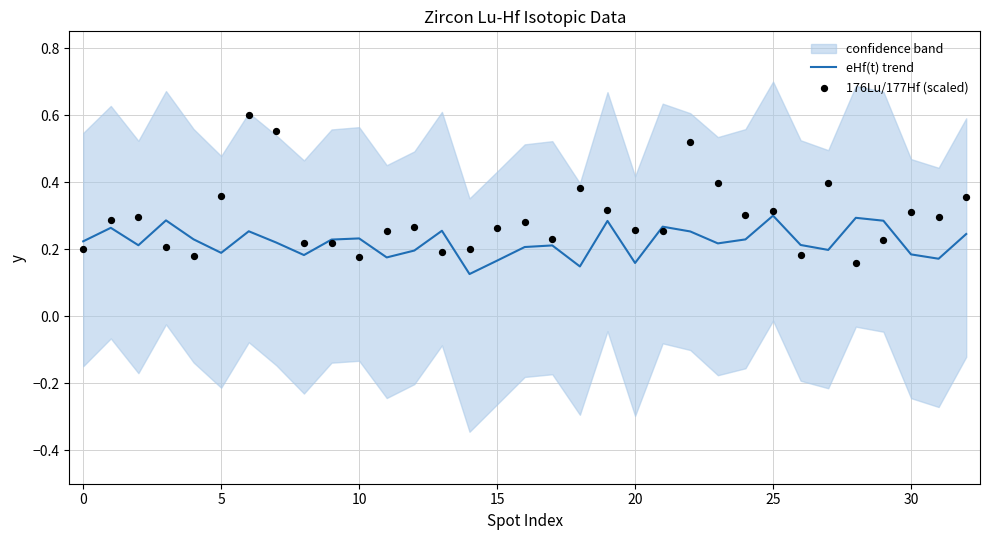

At how many categories does at least one series exceed 0?

33